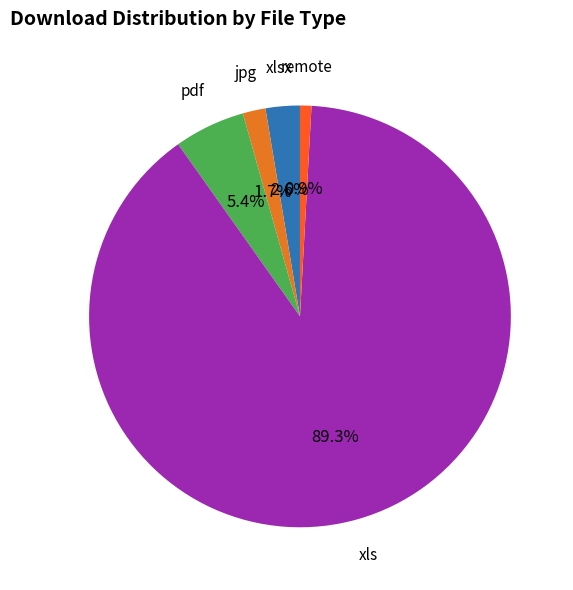

Rank the categories by value from highest to lowest.

xls, pdf, xlsx, jpg, remote